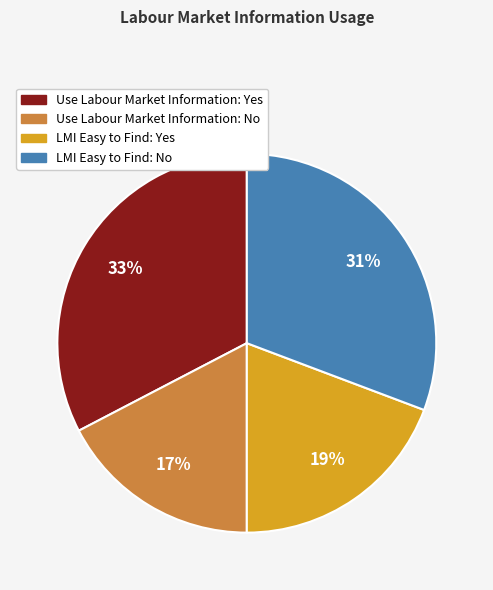

Which slice is the smallest?

Use Labour Market Information: No